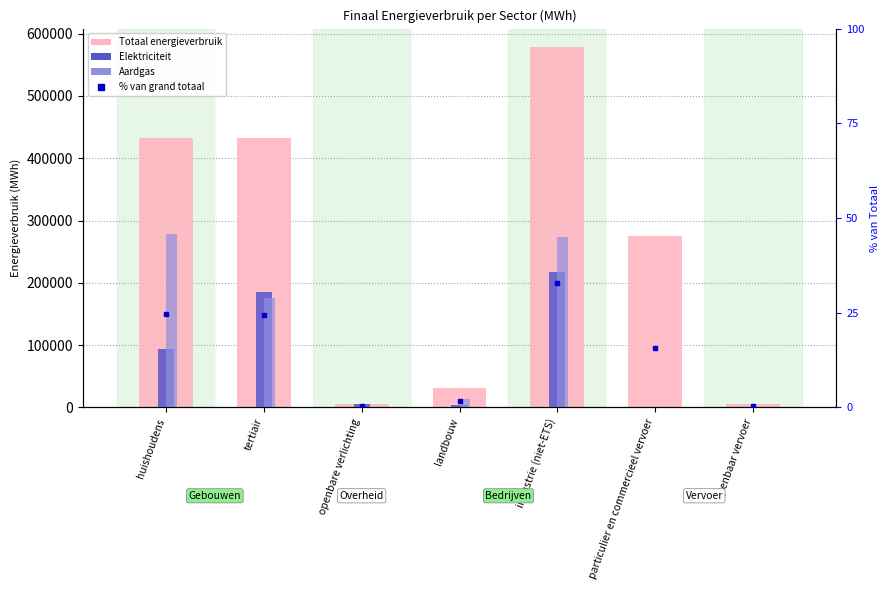

How many data points in Aardgas are less than 13159?

3